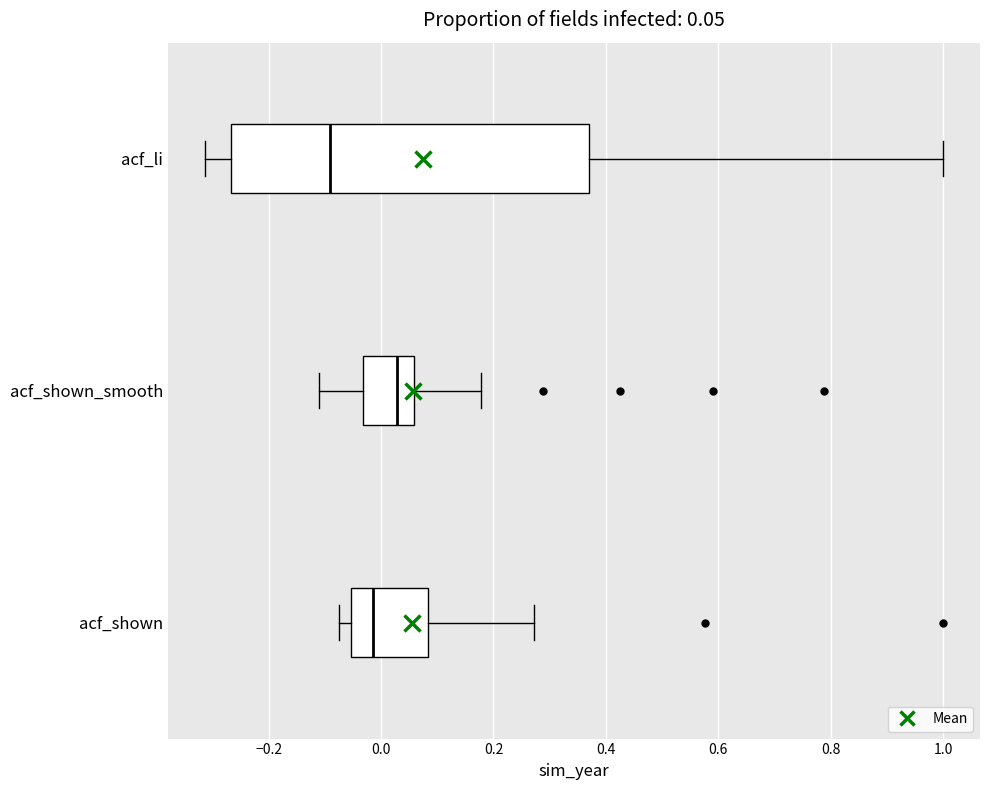

Which box's median line is the furthest to the left?

acf_li